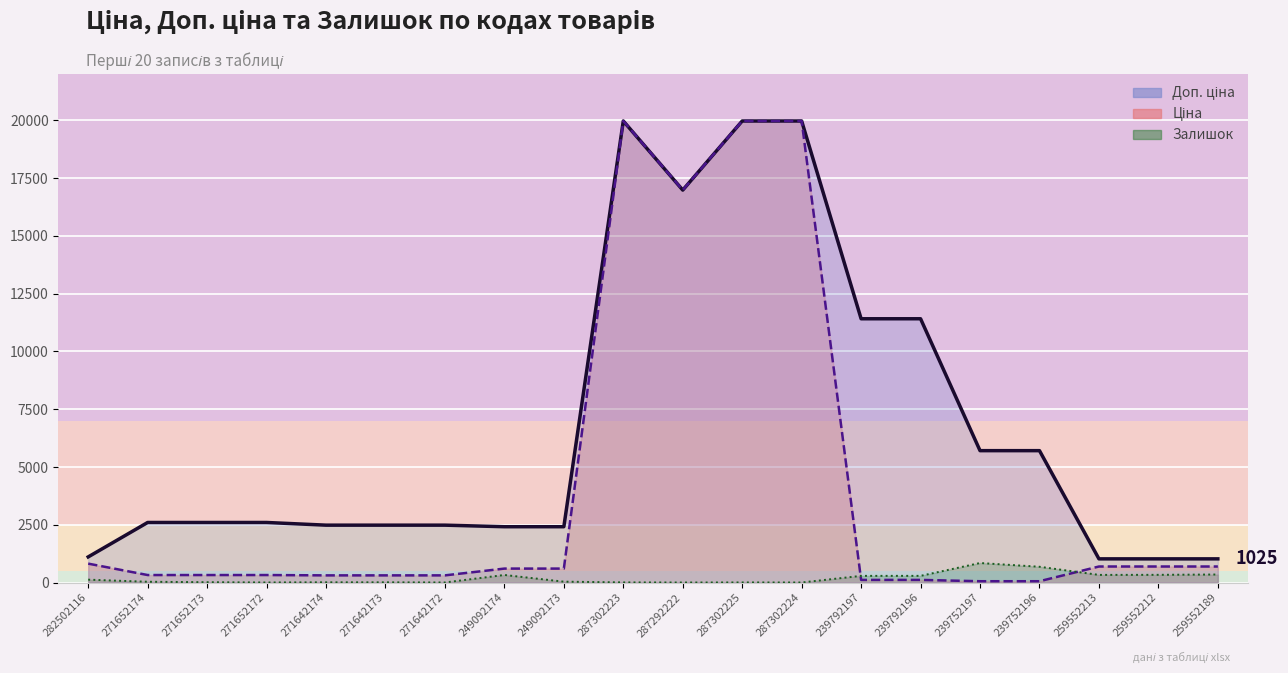

What is the difference between the highest and lowest values at 259552213?

693.6